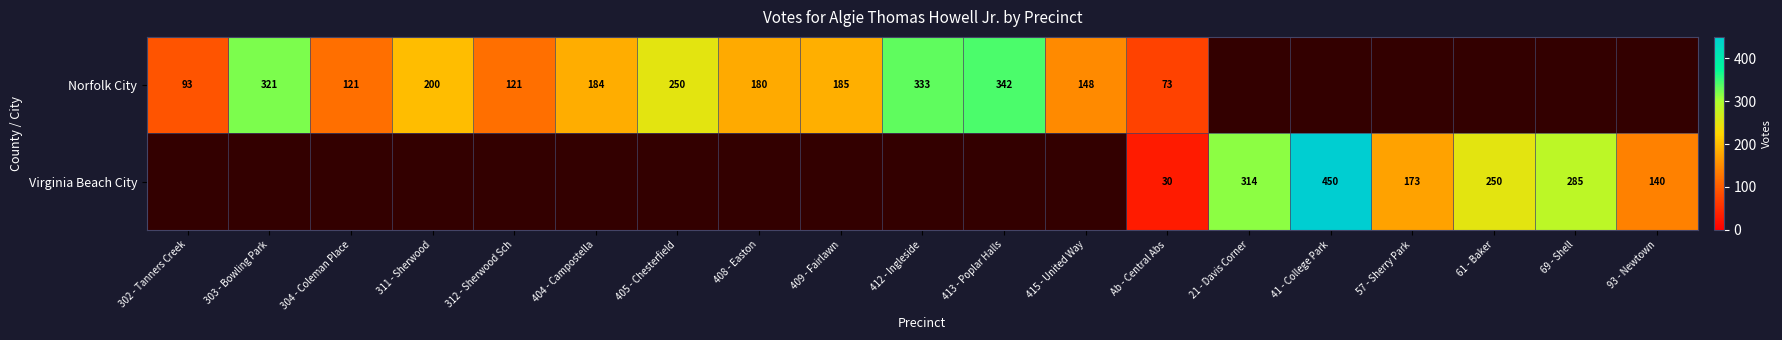

True or false: Norfolk City has a value of 61 at 304 - Coleman Place.

False